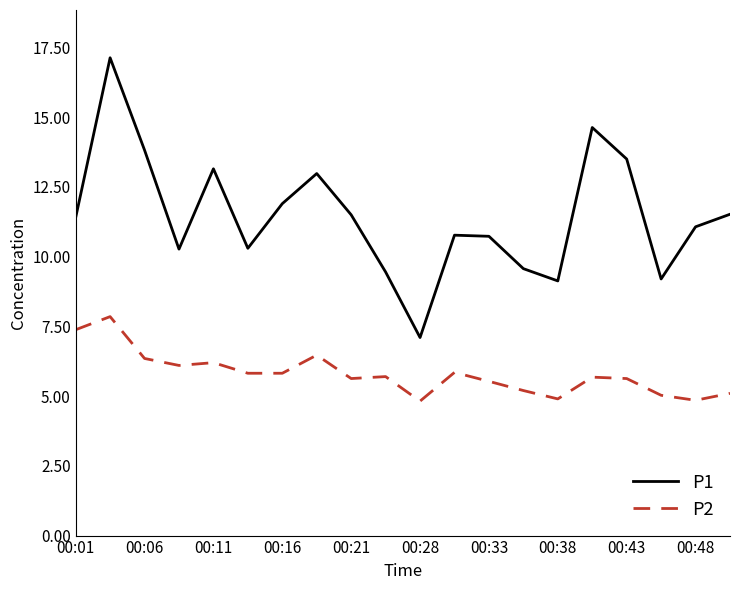

Count the number of categories in the chart.

20